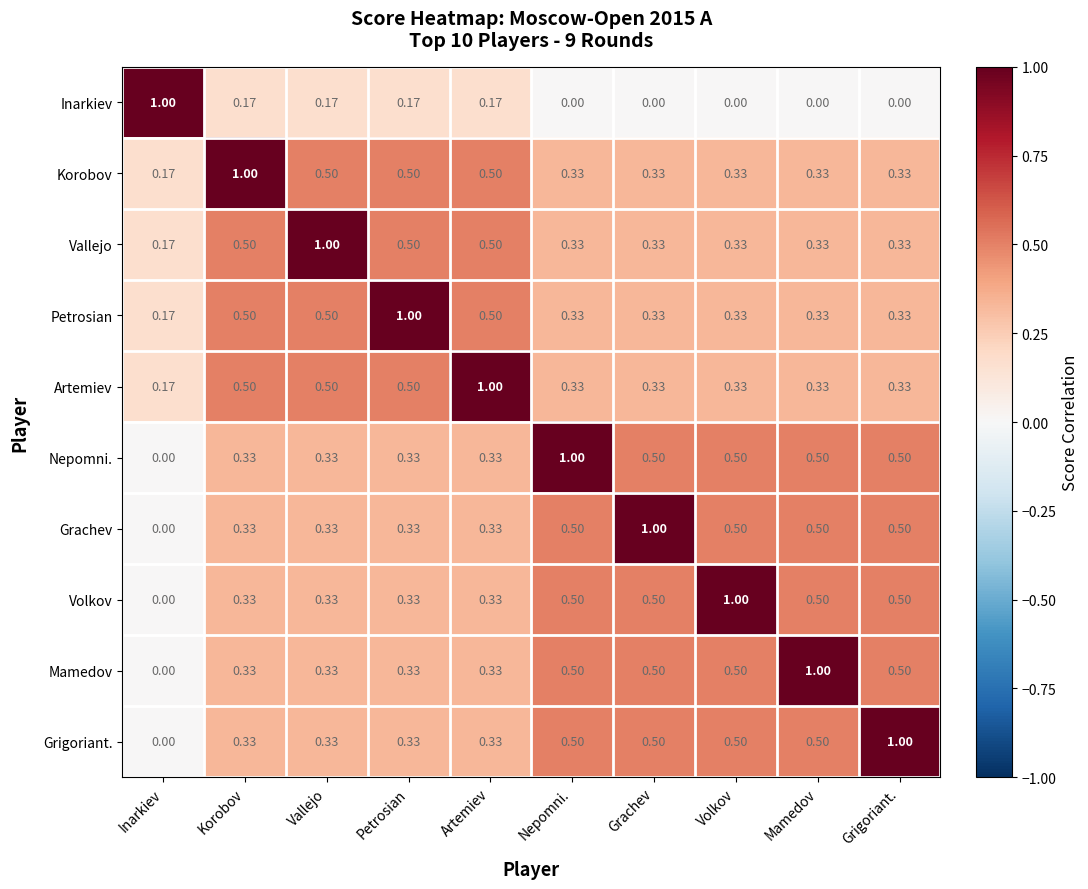

At which label is Korobov closest to 0?

Inarkiev